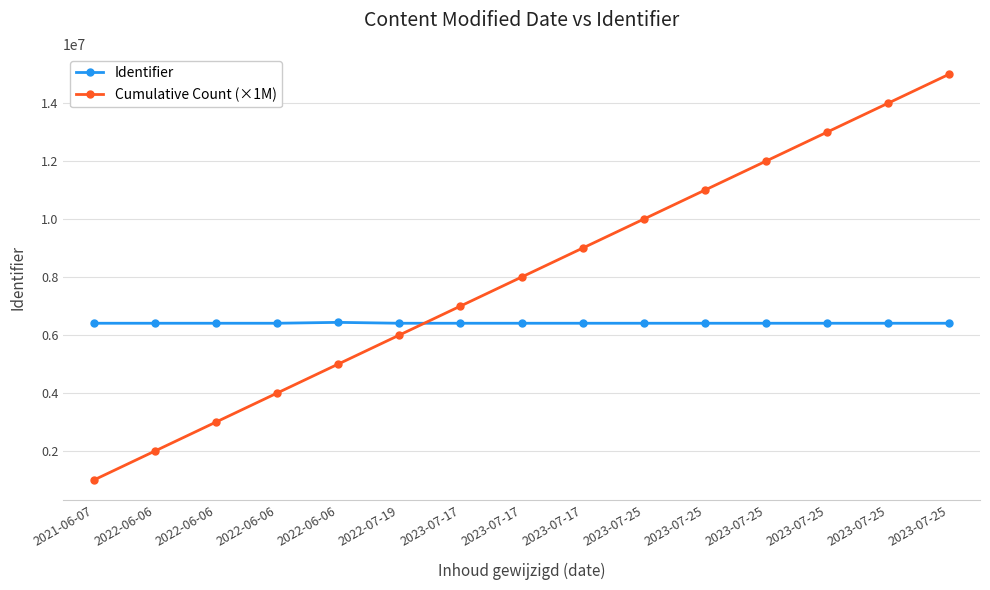

Does the chart display data point markers on the line(s)?

Yes